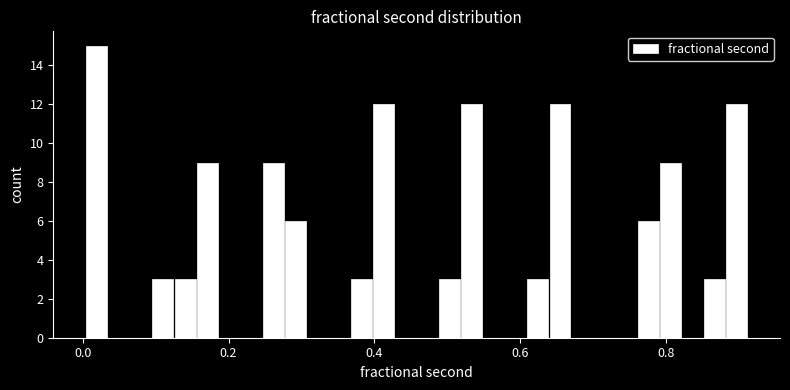

Around what value on the x-axis is the tallest bar? Give the approximate position of its centre, as read against the axis.

0.02